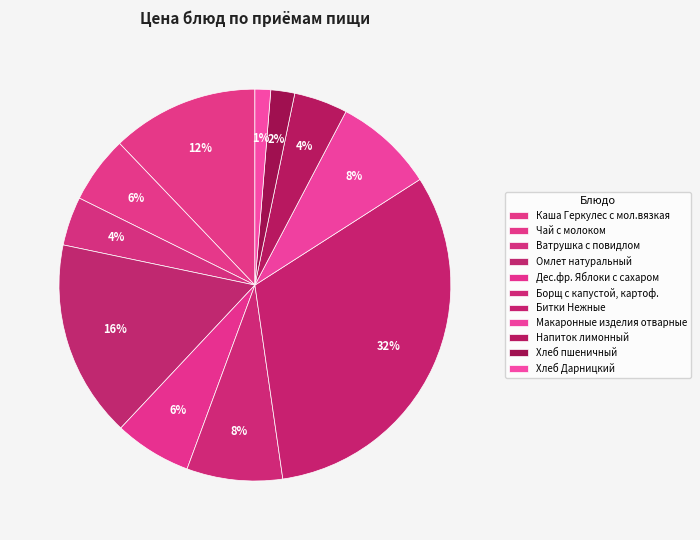

What is the ratio of the value at Ватрушка с повидлом to the value at Хлеб Дарницкий?

3.1